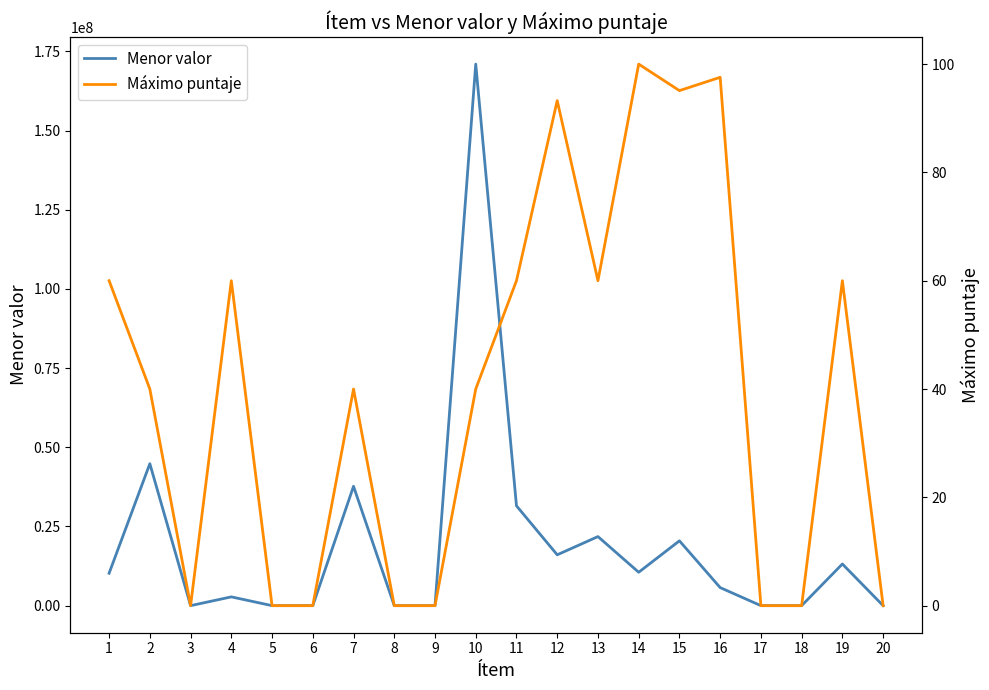

How many lines are shown in the chart?

2